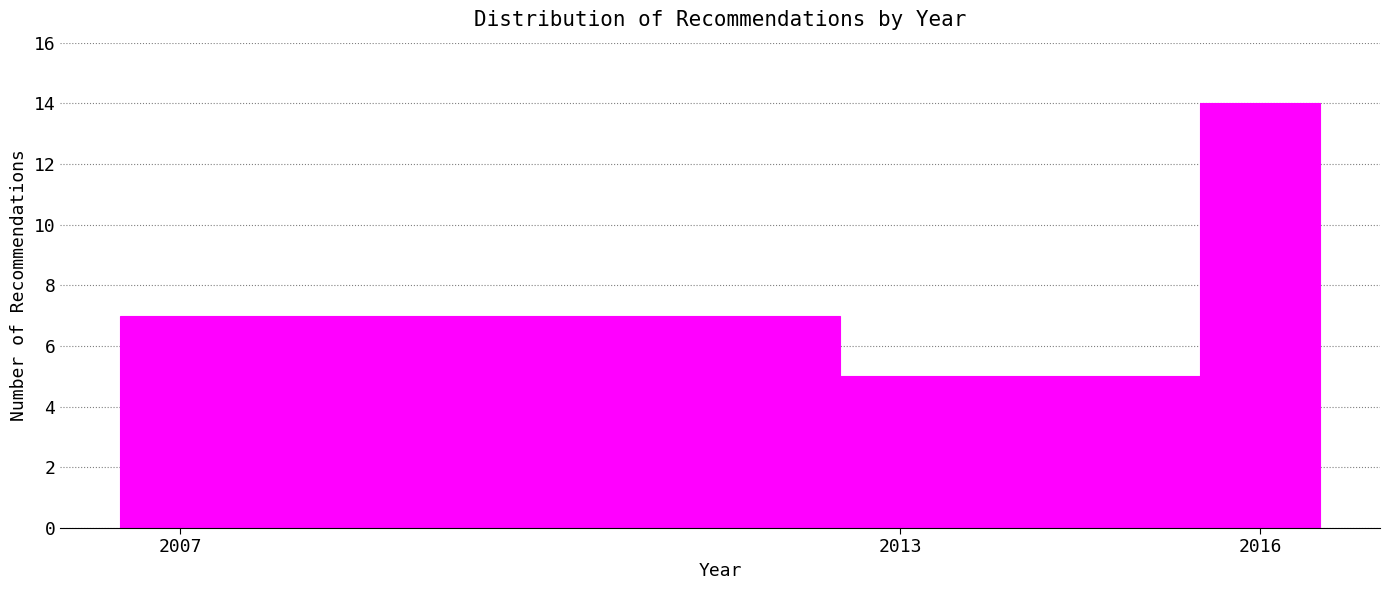

Read against the x-axis, roughly where is the centre of the tallest bar?

2016.0